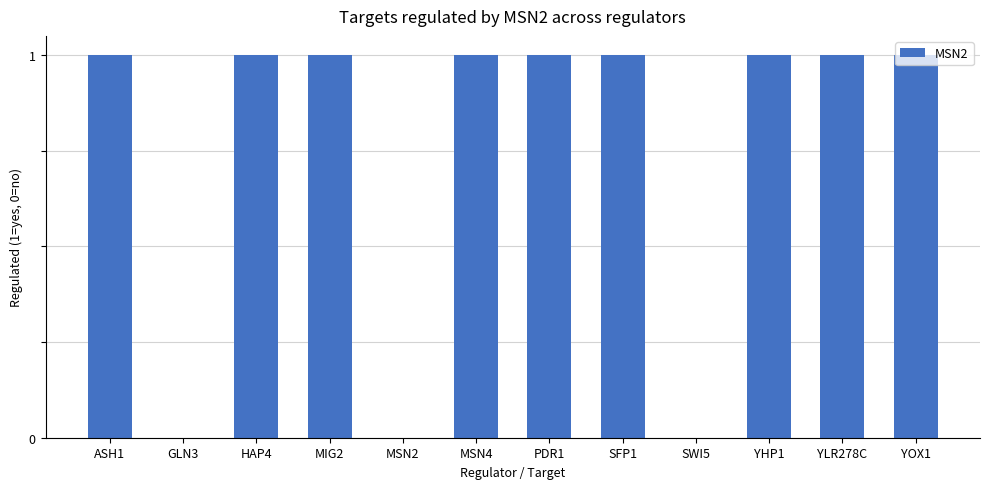

The value at HAP4 is 1. True or false?

True